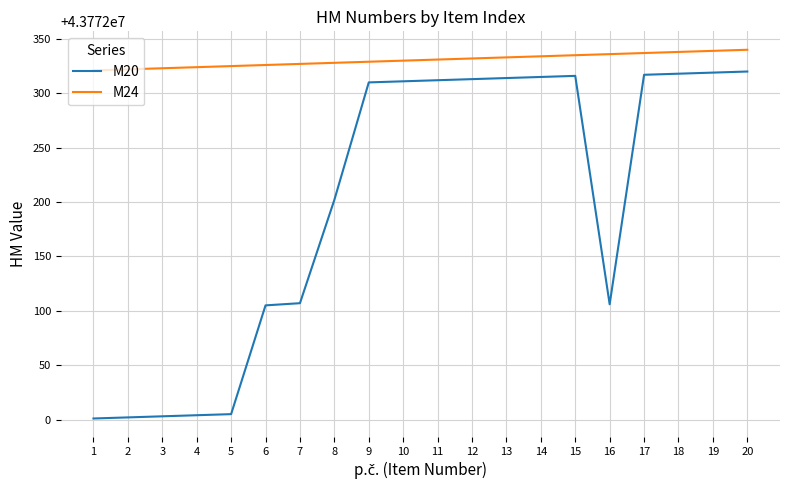

True or false: M20 and M24 intersect in this chart.

False